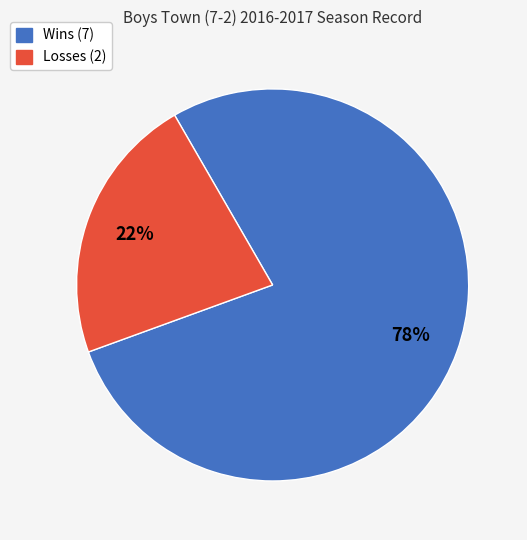

Which slice is the largest?

Wins (7)